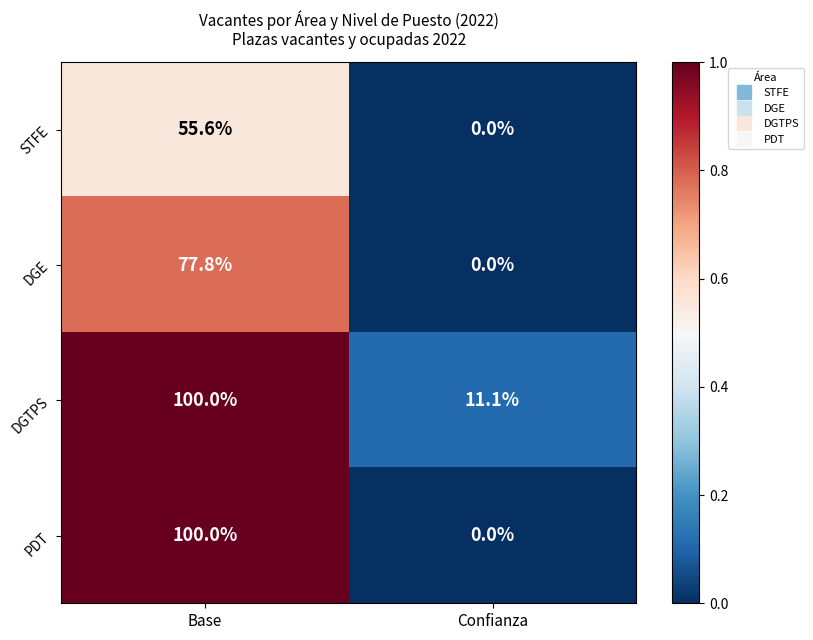

Reading left to right, transcribe all the data shown in this chart.

STFE: Base=55.6	Confianza=0.0
DGE: Base=77.8	Confianza=0.0
DGTPS: Base=100.0	Confianza=11.1
PDT: Base=100.0	Confianza=0.0